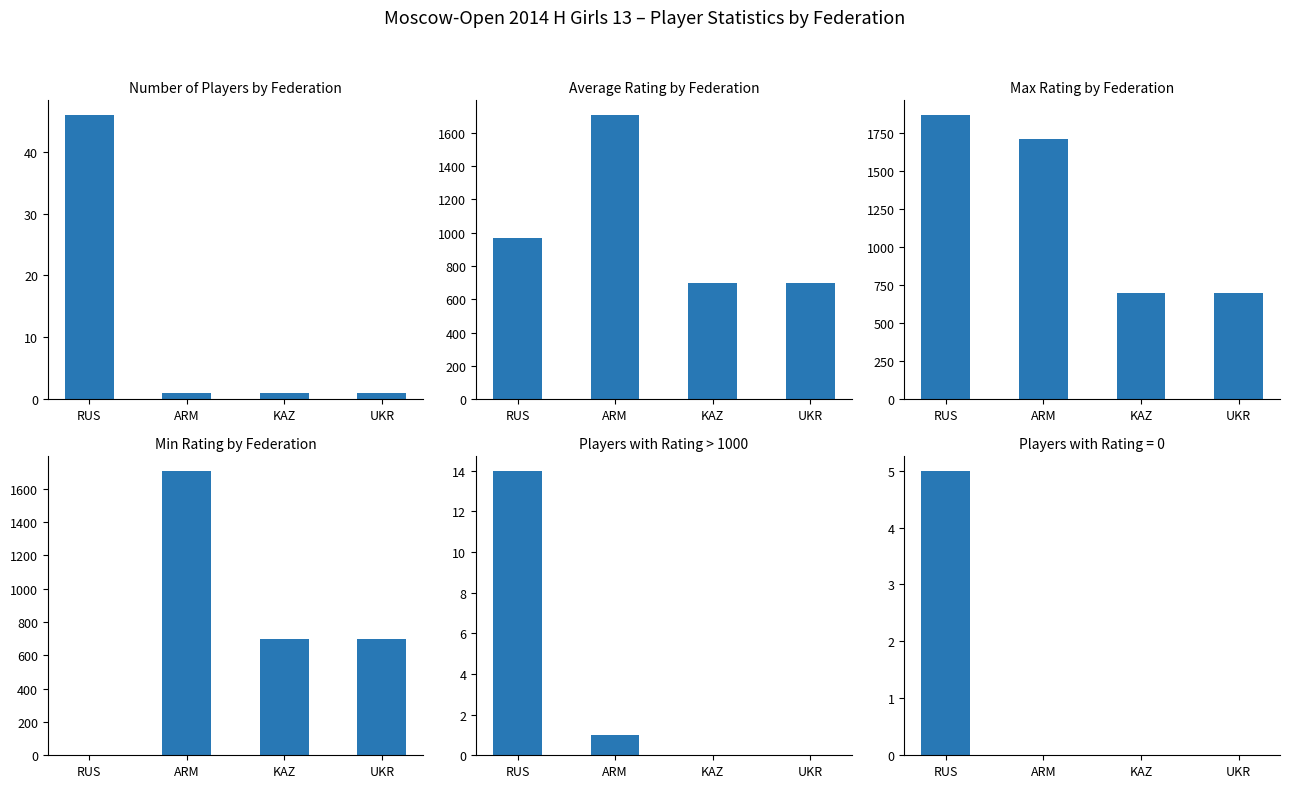

Which series changed the most between ARM and UKR?

Average Rating by Federation